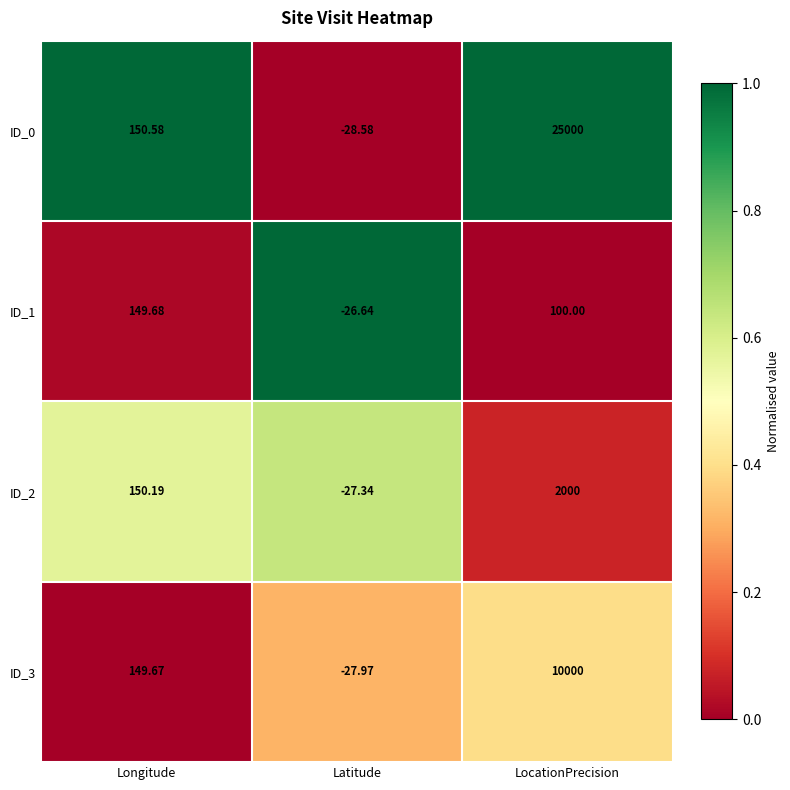

Which label corresponds to the smallest value in the chart?

Latitude